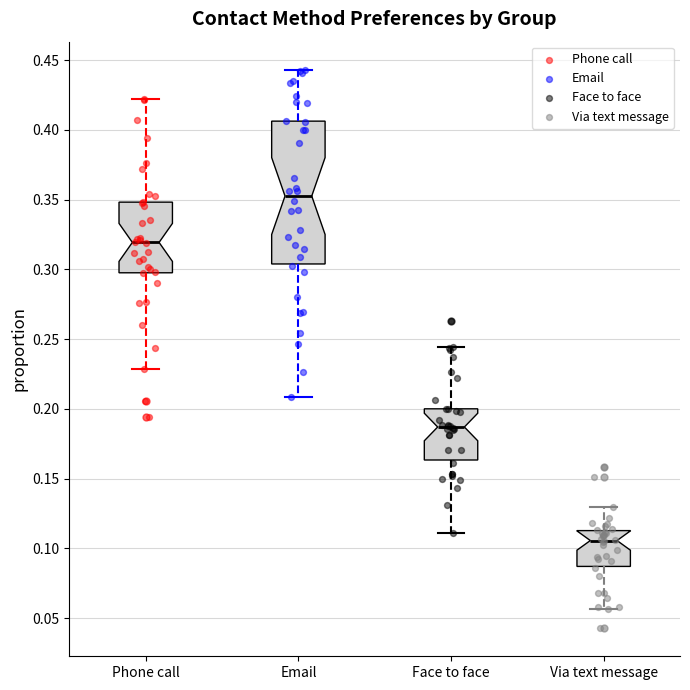

Reading left to right, read every box against the y-axis: the position of its median line, the range the box covers, and the ends of its whiskers. The values are not printed on the chart, so give them approximately, as read against the axis.

Phone call: median 0.320, box 0.300 to 0.350, whiskers 0.230 to 0.420
Email: median 0.355, box 0.305 to 0.405, whiskers 0.210 to 0.445
Face to face: median 0.185, box 0.165 to 0.200, whiskers 0.110 to 0.245
Via text message: median 0.105, box 0.085 to 0.115, whiskers 0.055 to 0.130